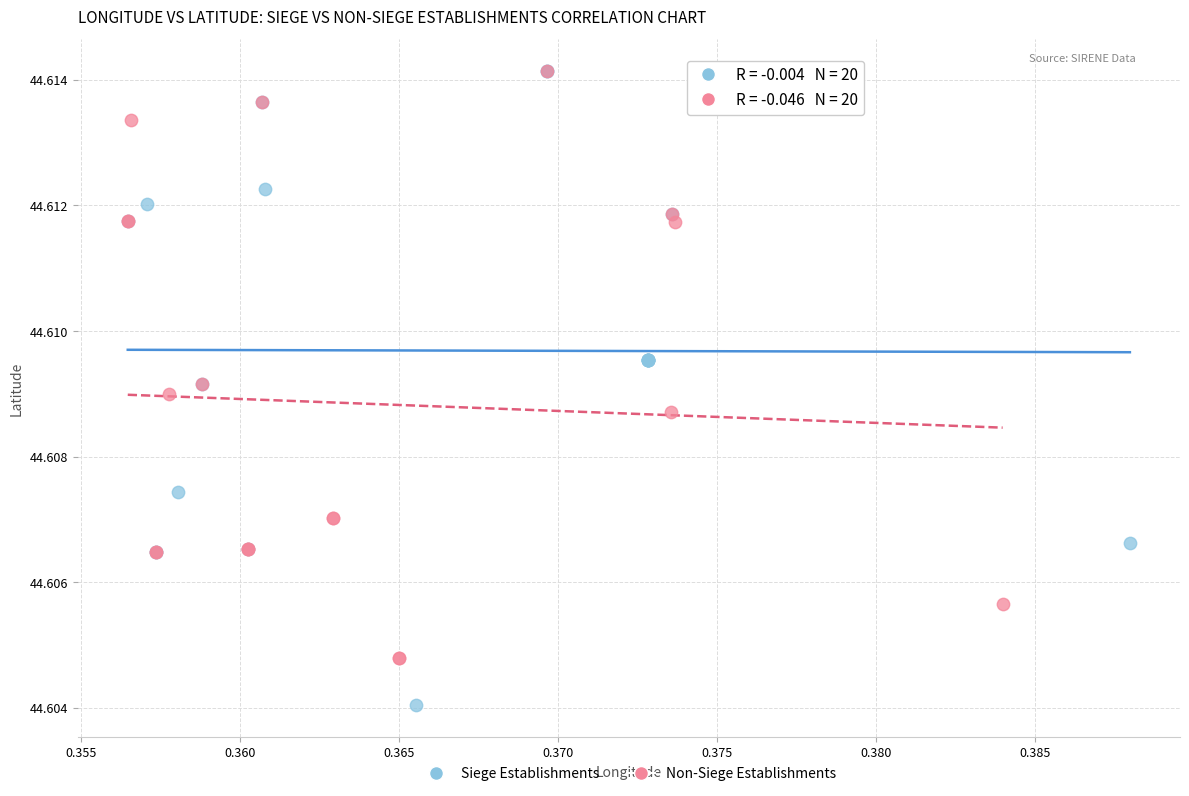

What are all the series names shown in the legend?

Siege Establishments, Non-Siege Establishments